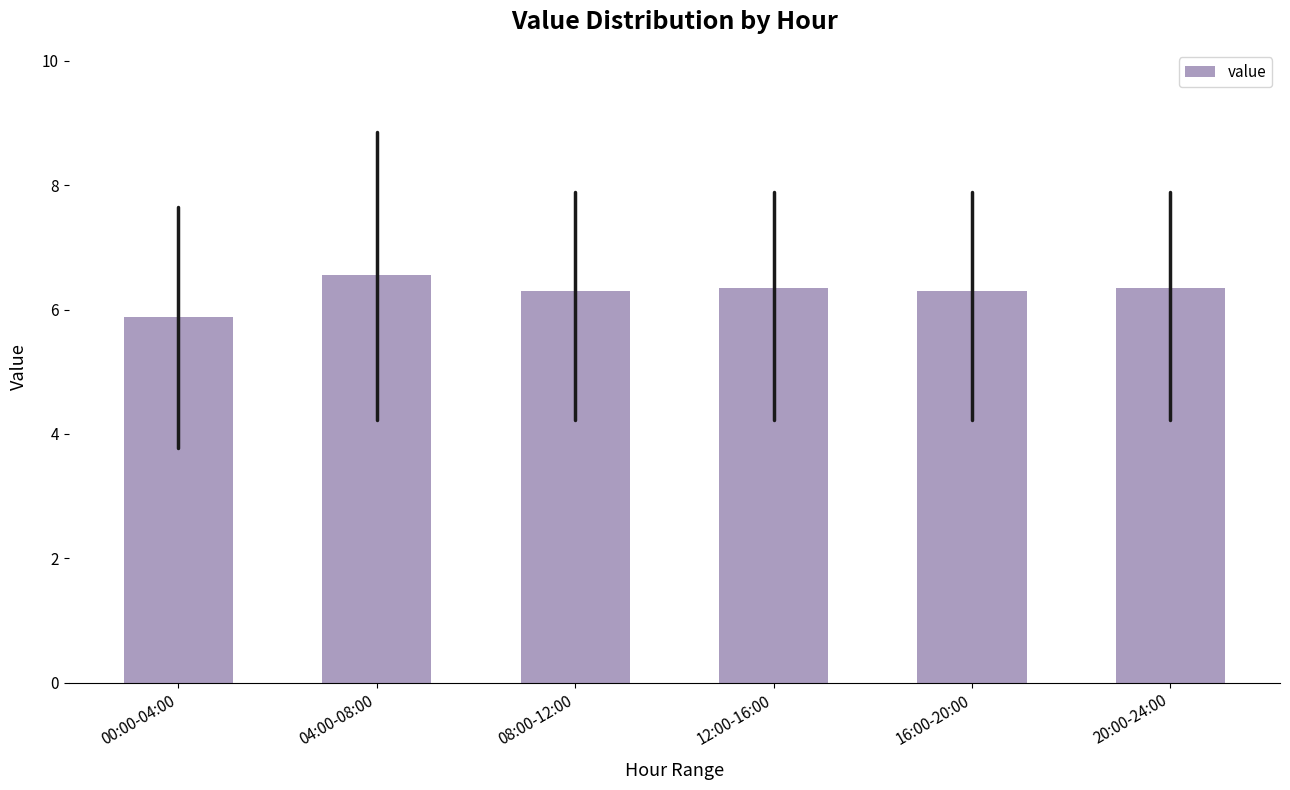

Where does the data first go above 6?

04:00-08:00